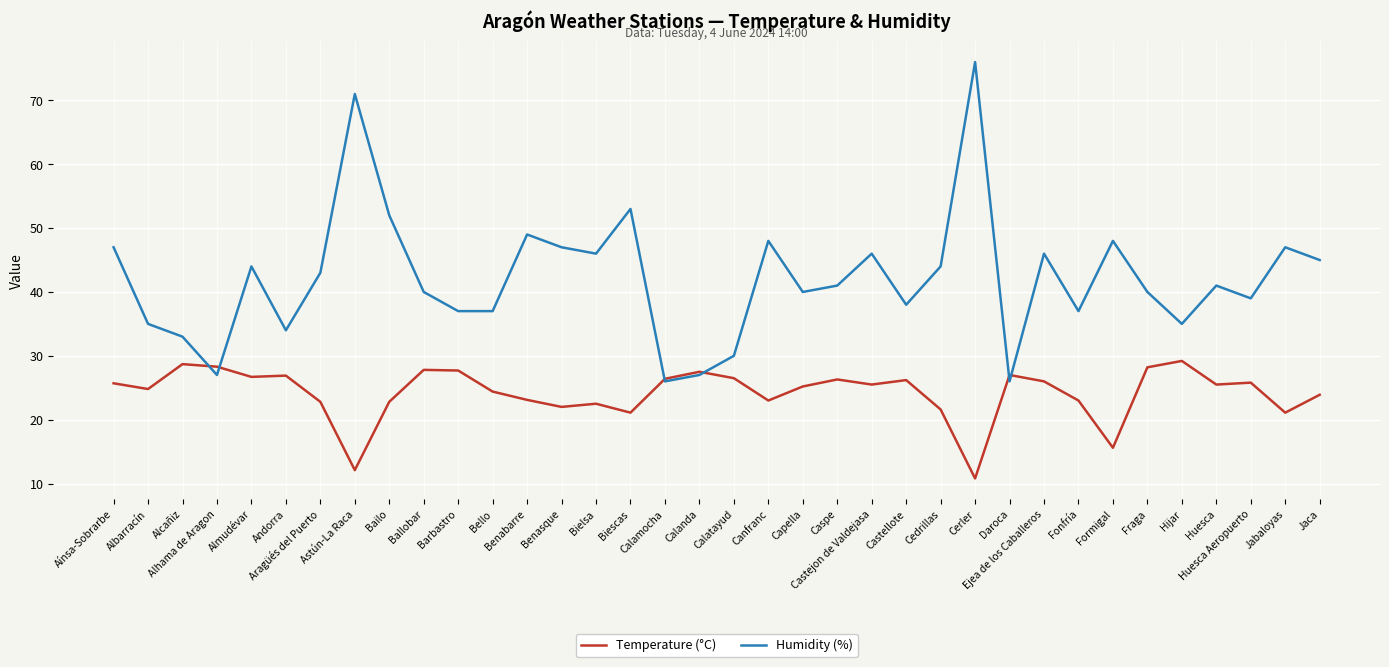

What is the sum of all Temperature (°C) values?

871.7